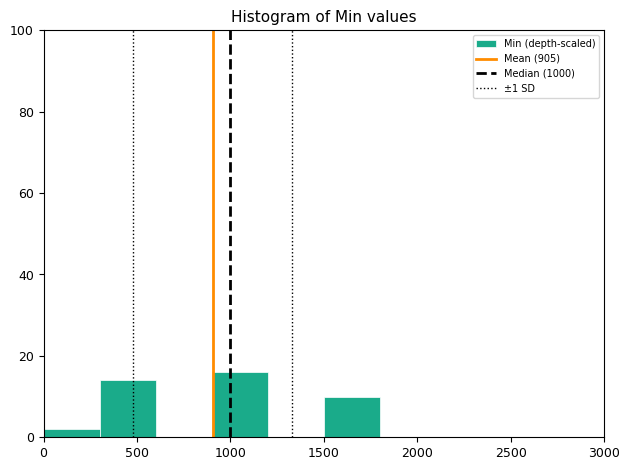

Reading left to right, list every bar in this chart as the range it spans on the x-axis followed by its height. The values are not printed on the chart, so give them approximately, as read against the axis.

0 to 300: 2
300 to 600: 14
600 to 900: 0
900 to 1200: 16
1200 to 1500: 0
1500 to 1800: 10
1800 to 2100: 0
2100 to 2400: 0
2400 to 2700: 0
2700 to 3000: 0